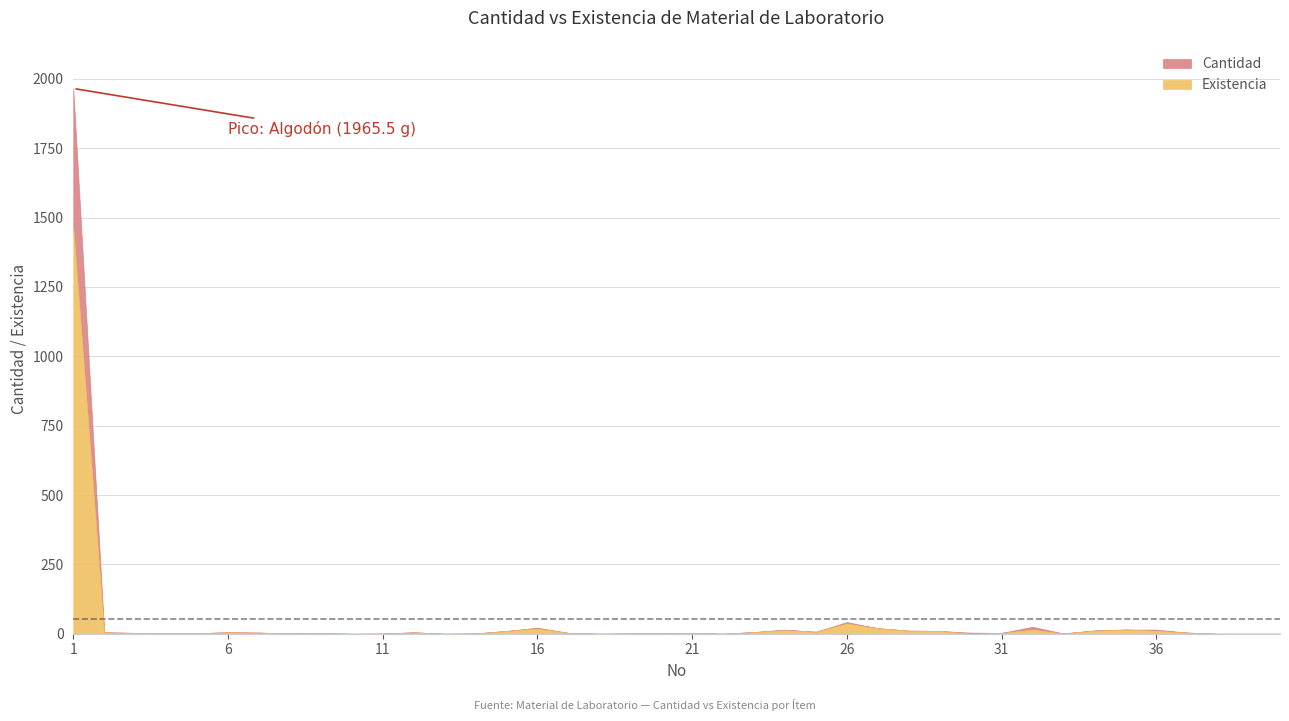

Read the Existencia value at 17.

3.0